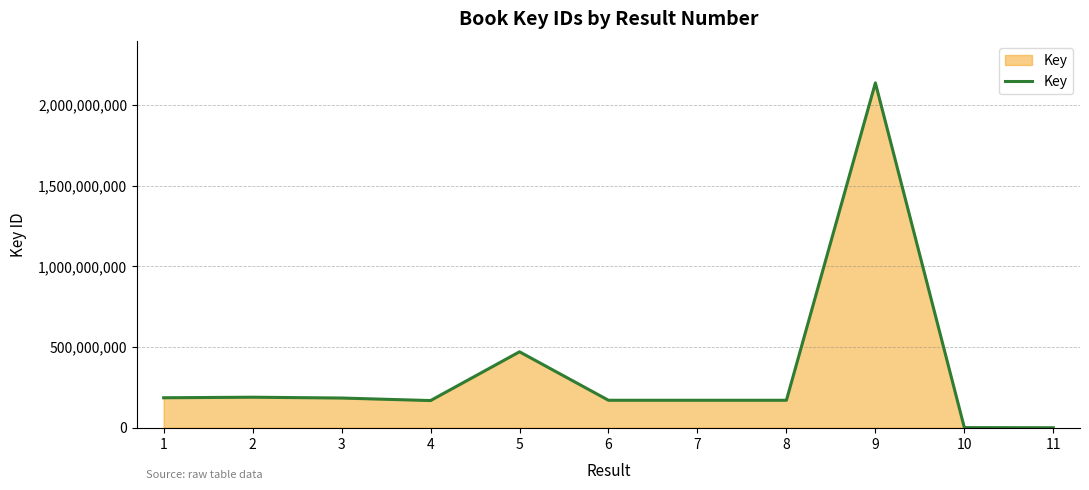

What is the greatest value displayed?

2137653368